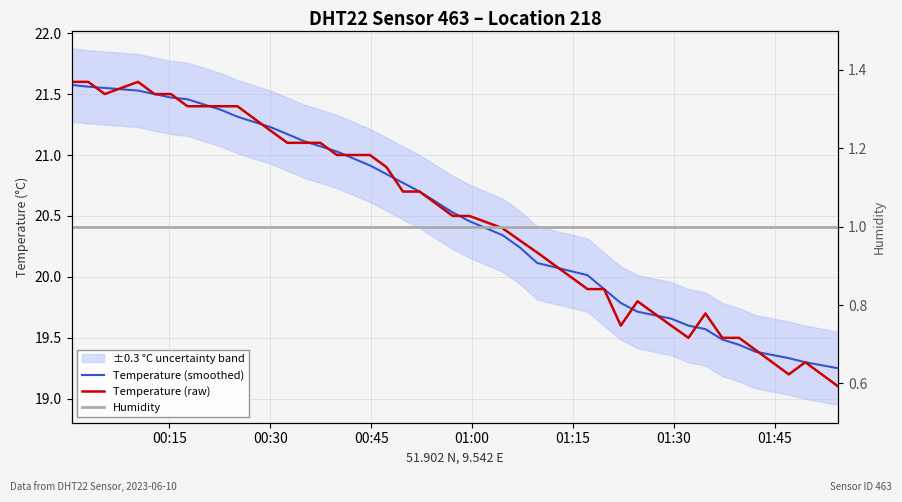

True or false: Temperature (smoothed) has more than 1 points higher than both neighbors.

False